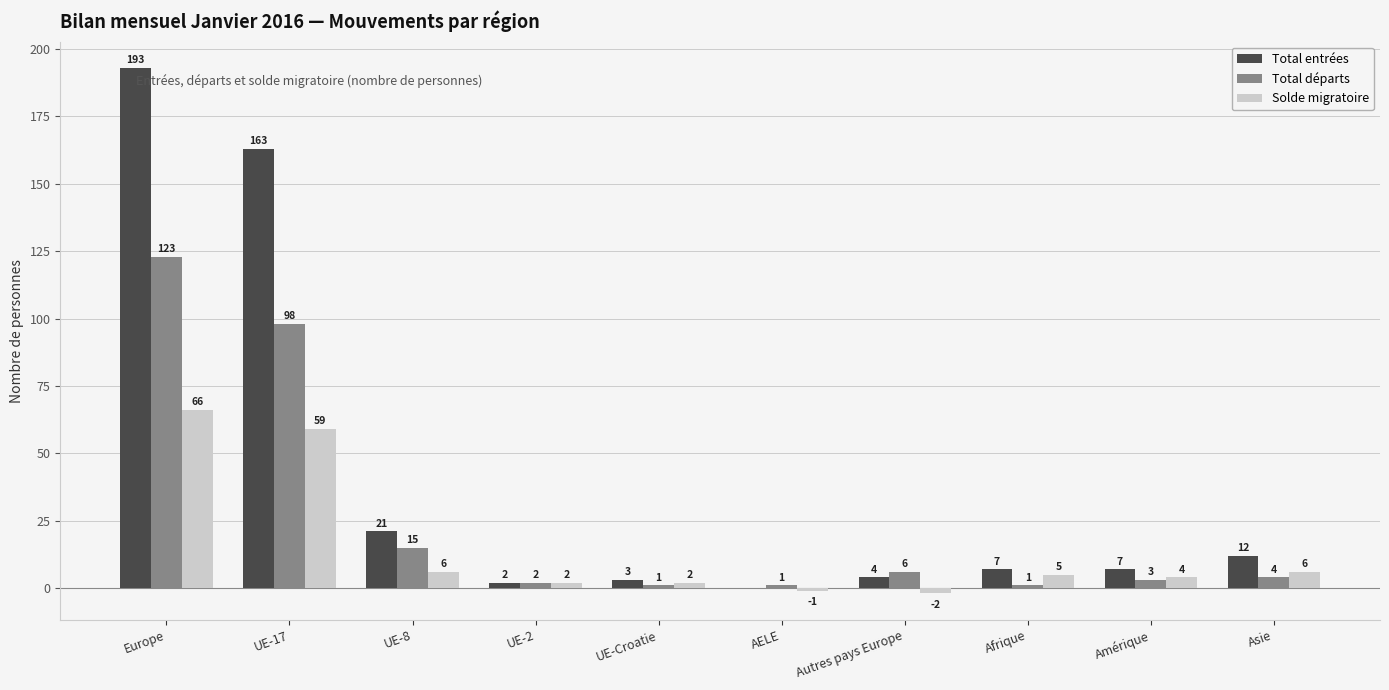

Reading left to right, what are all the values shown in this chart?

Total entrées: Europe=193	UE-17=163	UE-8=21	UE-2=2	UE-Croatie=3	AELE=0	Autres pays Europe=4	Afrique=7	Amérique=7	Asie=12
Total départs: Europe=123	UE-17=98	UE-8=15	UE-2=2	UE-Croatie=1	AELE=1	Autres pays Europe=6	Afrique=1	Amérique=3	Asie=4
Solde migratoire: Europe=66	UE-17=59	UE-8=6	UE-2=2	UE-Croatie=2	AELE=-1	Autres pays Europe=-2	Afrique=5	Amérique=4	Asie=6